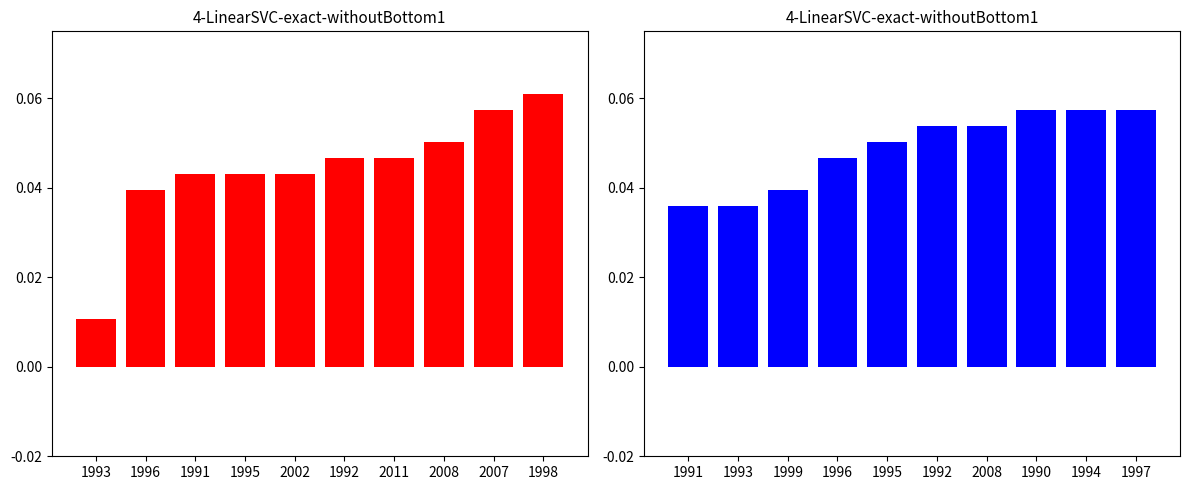

At which category is the sum across all series the highest?

1998